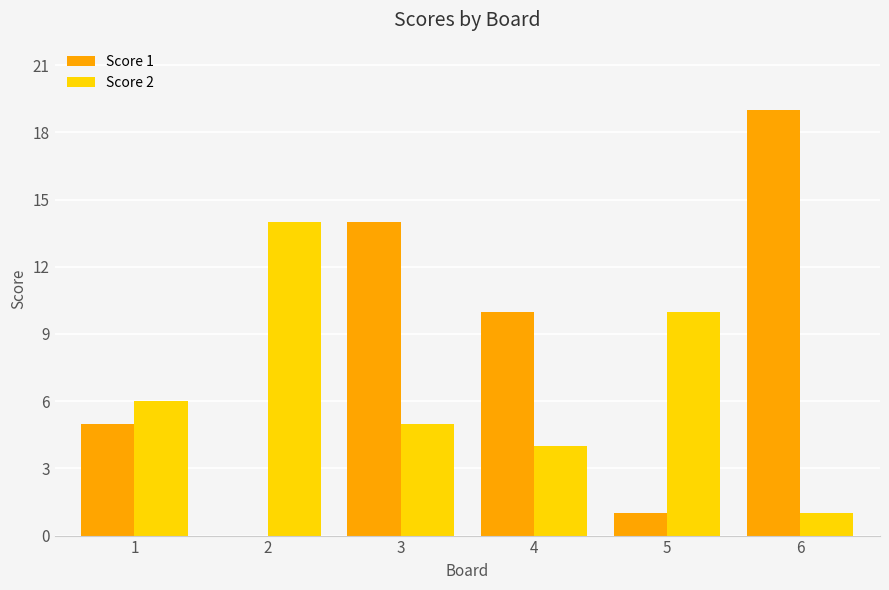

The Score 2 series shows 14 at 2. True or false?

True